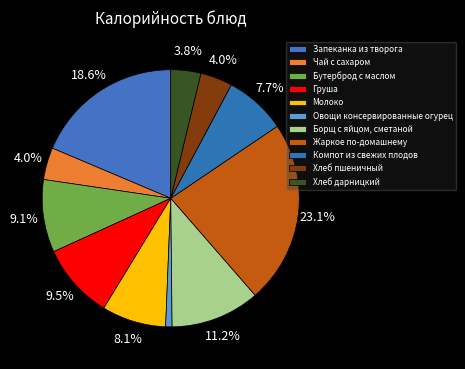

To the nearest percent, what is the difference between the Запеканка из творога and Компот из свежих плодов slice percentages?

11%